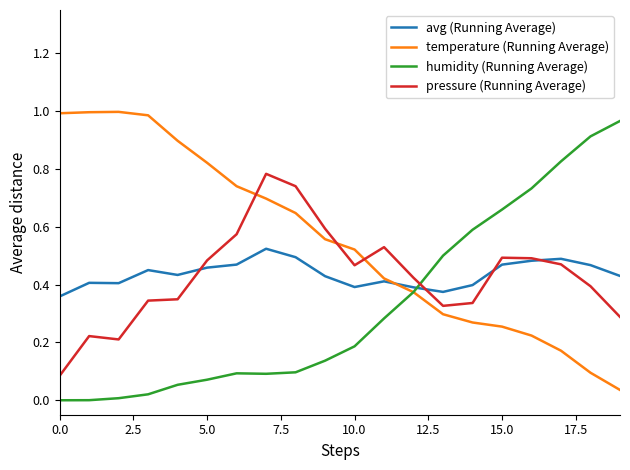

How many times do avg (Running Average) and humidity (Running Average) cross each other?

1